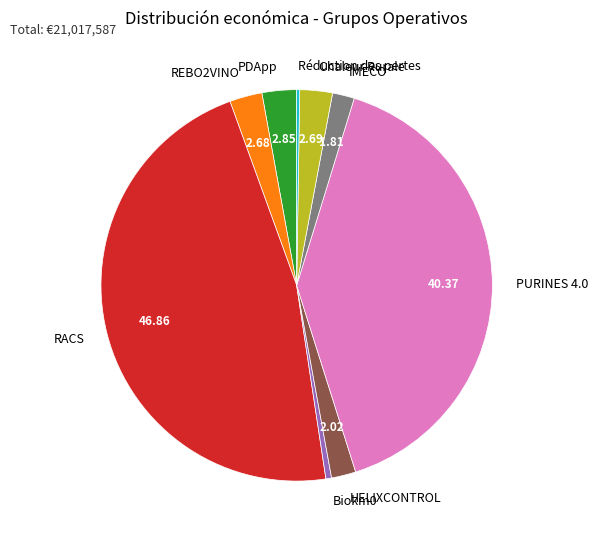

Is there a majority slice in this chart?

No